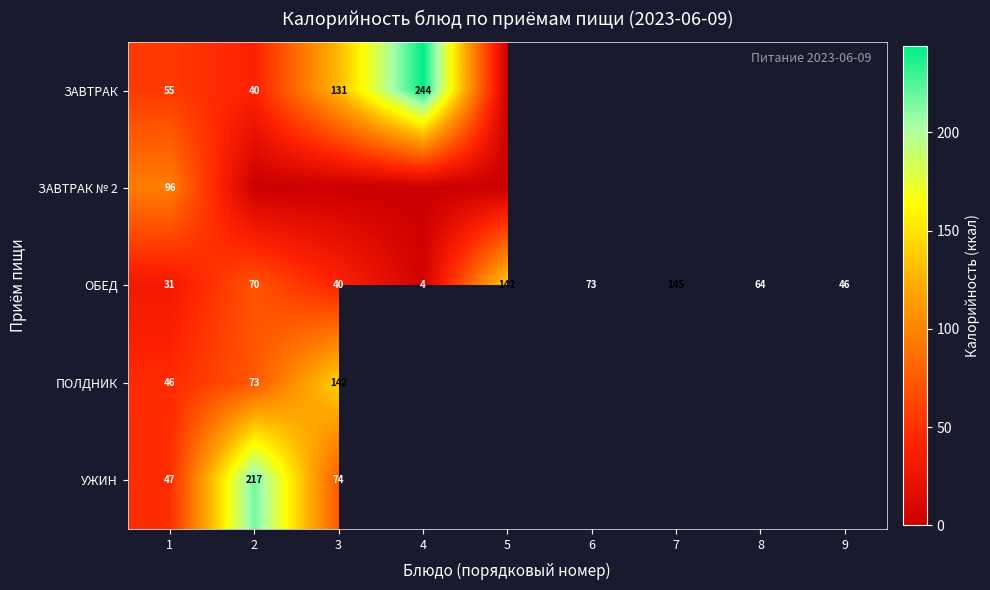

Where is ЗАВТРАК № 2 nearest to the value 48?

1